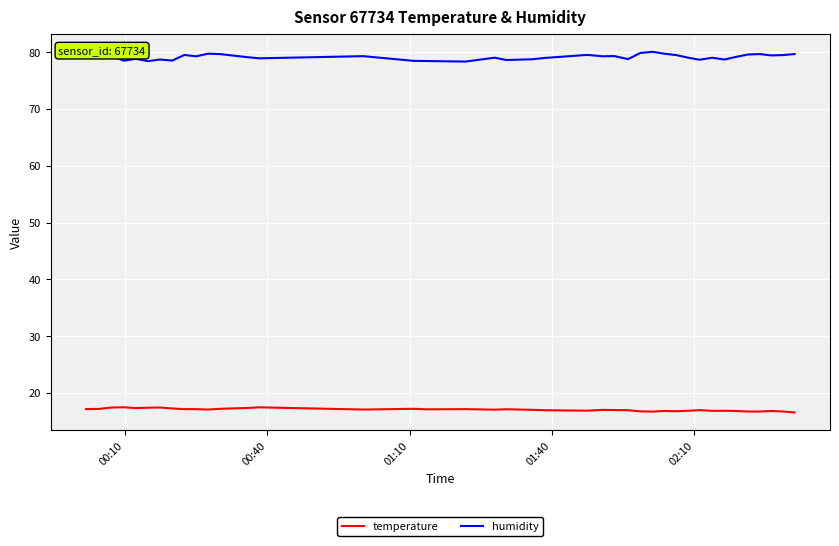

True or false: humidity and temperature intersect in this chart.

False